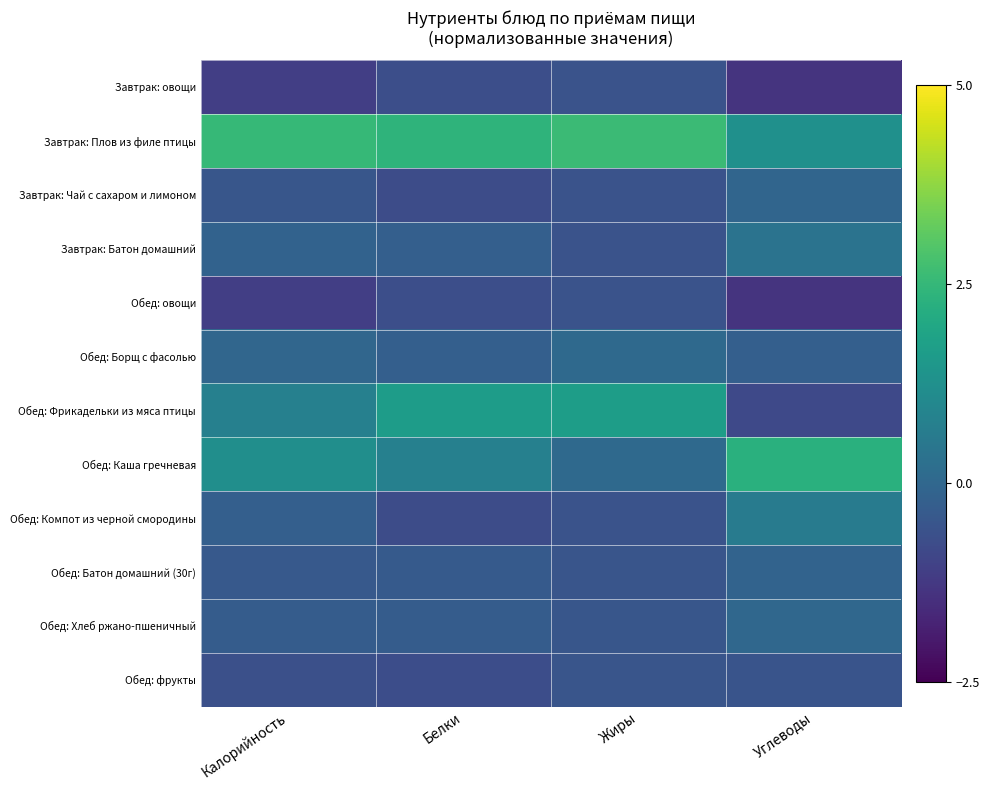

How many categories are shown in the chart?

4